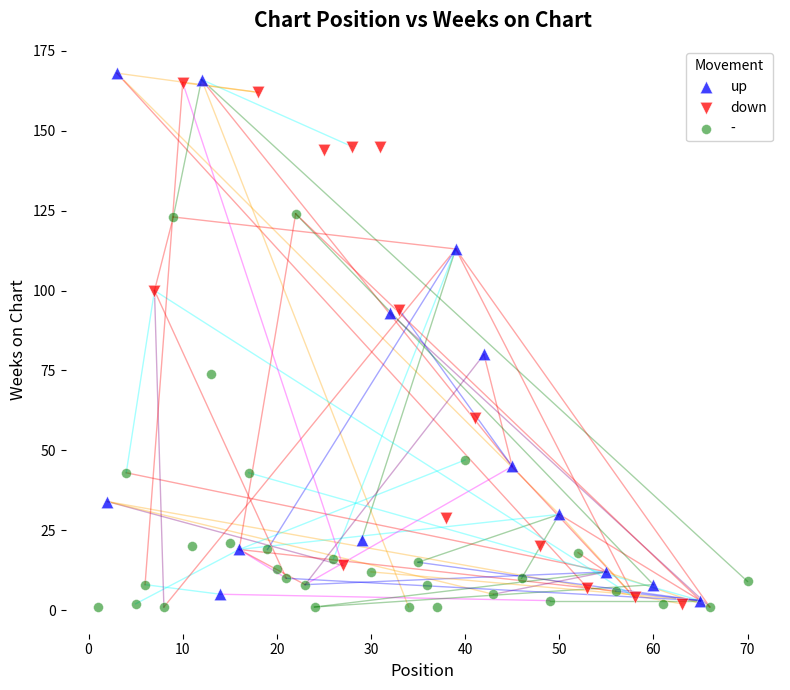

What are all the series names shown in the legend?

up, down, -